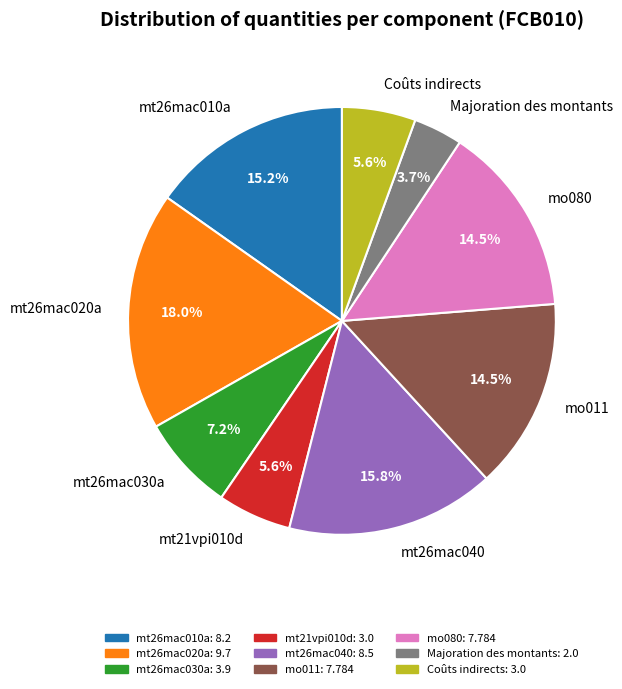

What is the smallest slice in the pie chart?

Majoration des montants